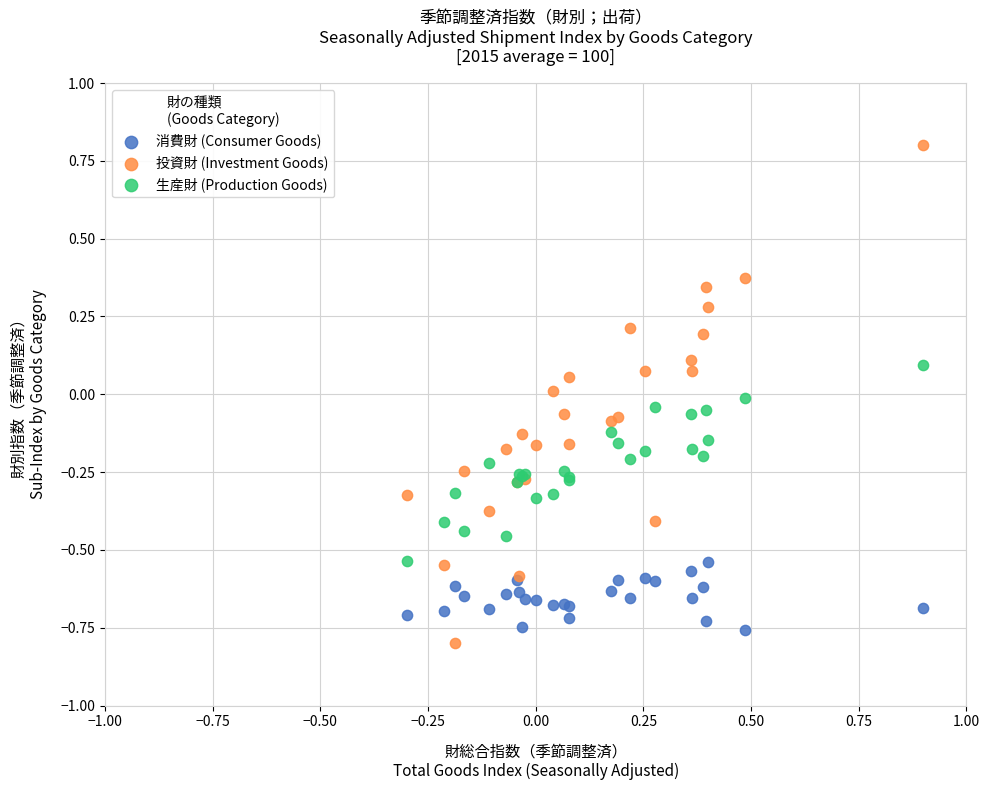

Which series contains the highest Y value?

投資財 (Investment Goods)